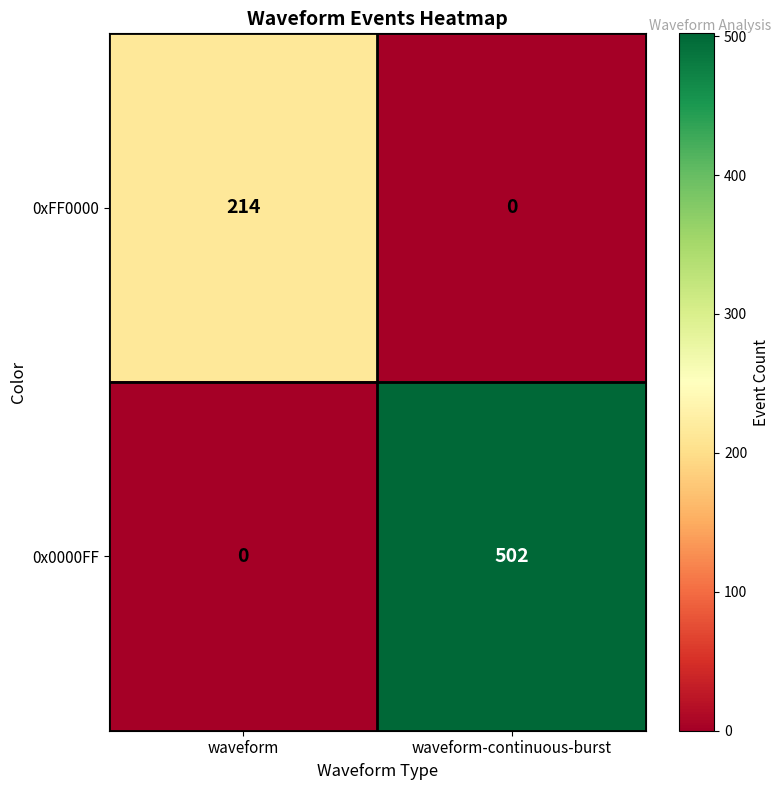

Reading left to right, what are all the values shown in this chart?

0xFF0000: waveform=214	waveform-continuous-burst=0
0x0000FF: waveform=0	waveform-continuous-burst=502